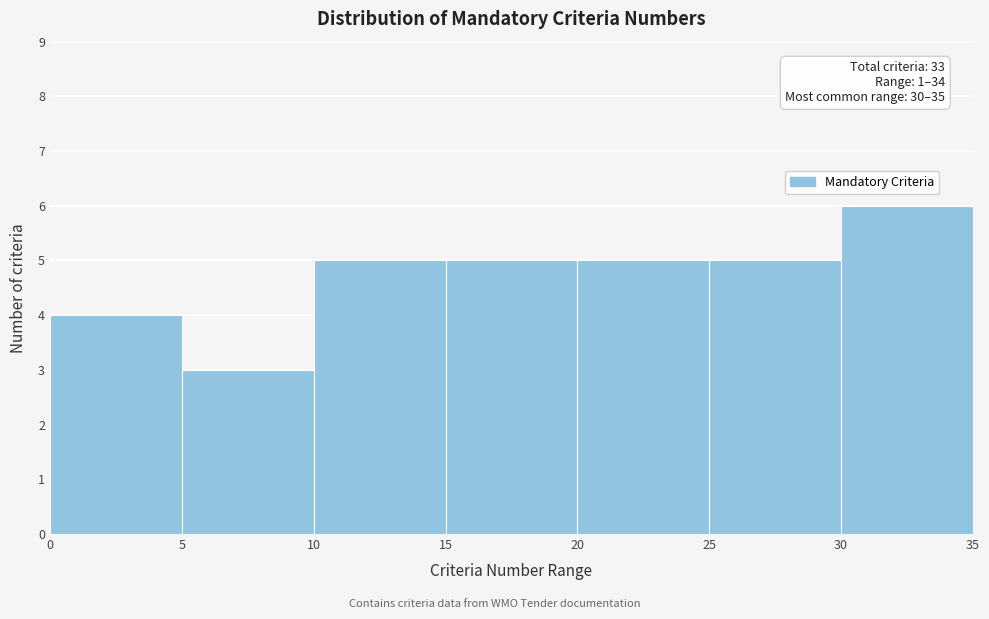

Over which range of the x-axis is the bar tallest?

30 to 35